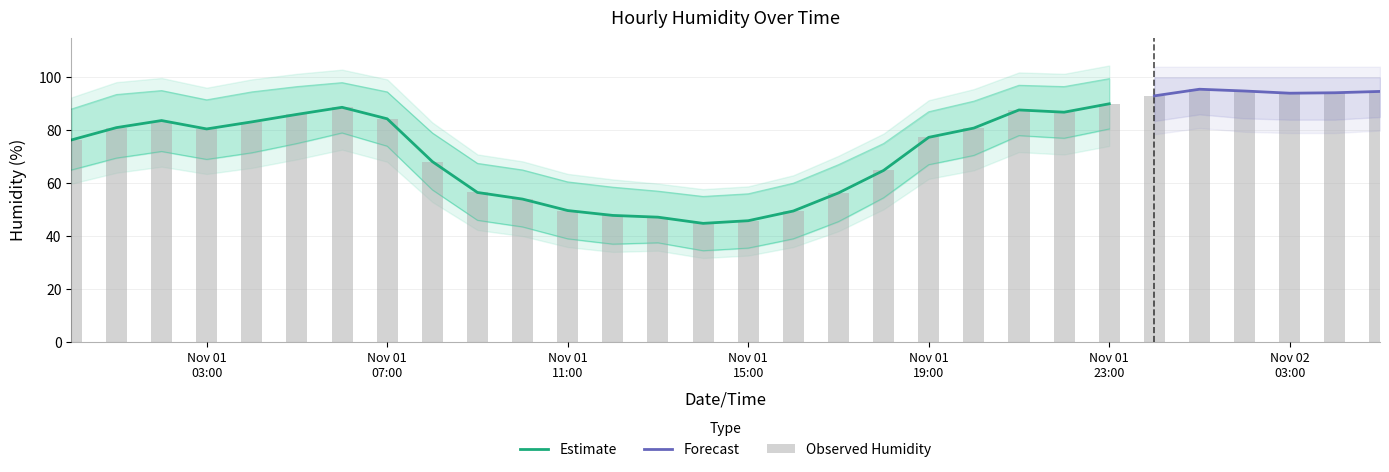

Between 2012-11-01 05:00 and 2012-11-01 03:00, which is larger?

2012-11-01 05:00